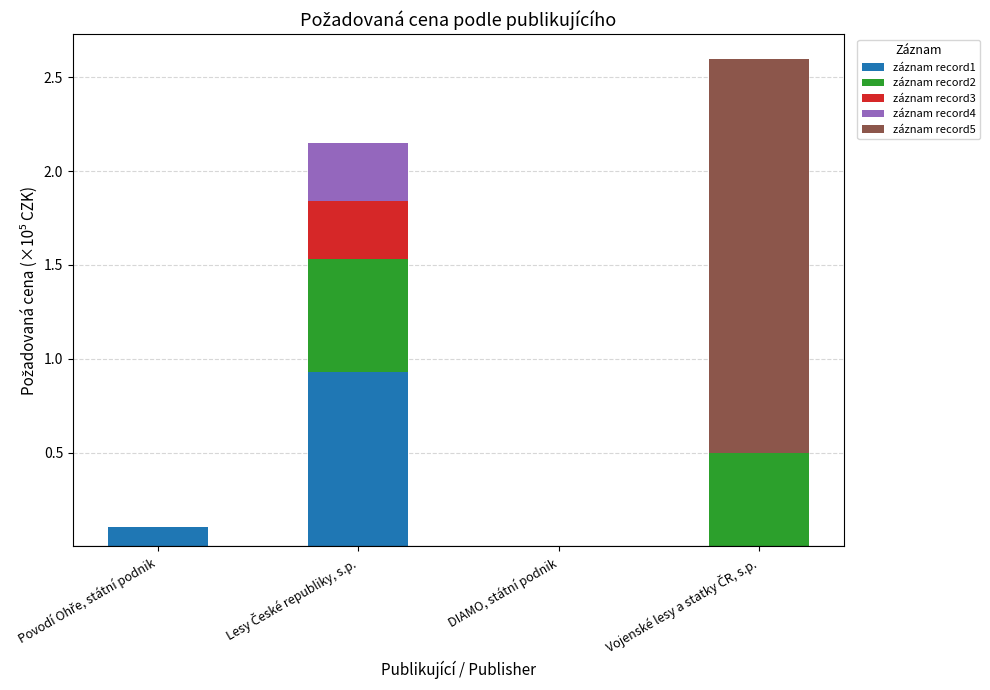

At how many categories does at least one series exceed 0?

4